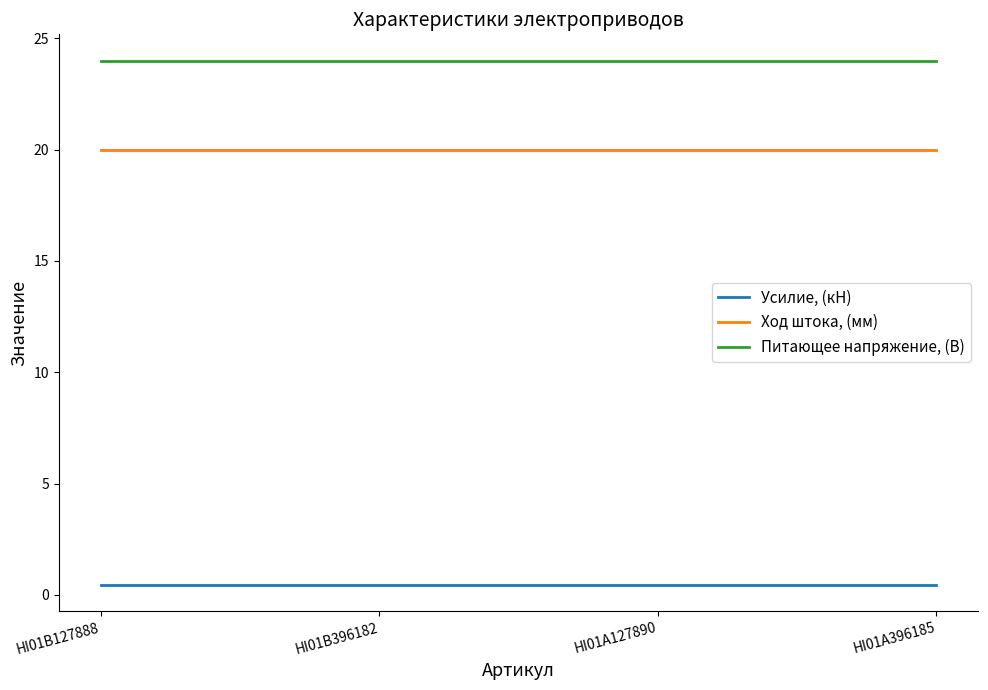

True or false: Усилие, (кН) and Питающее напряжение, (В) cross at least once.

False